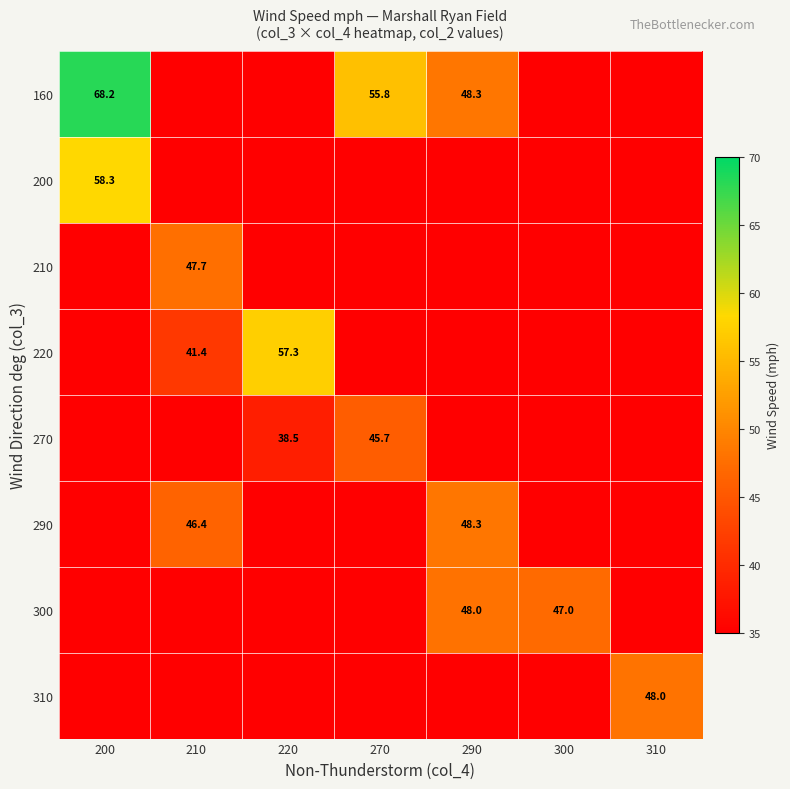

Which label corresponds to the largest value in the chart?

200